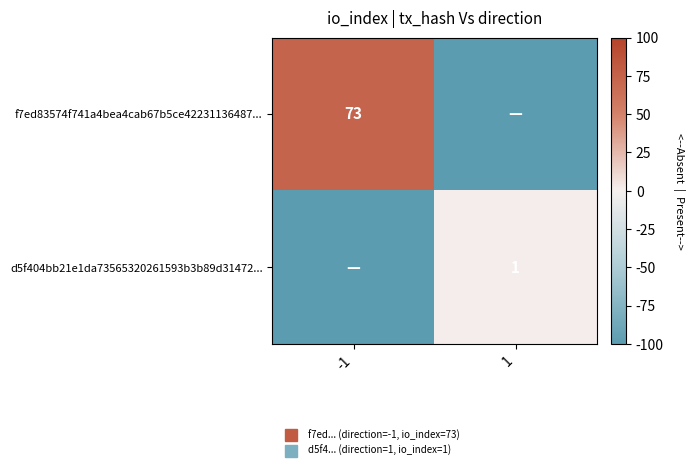

Which series changed the most between -1 and 1?

f7ed83574f741a4bea4cab67b5ce42231136487...